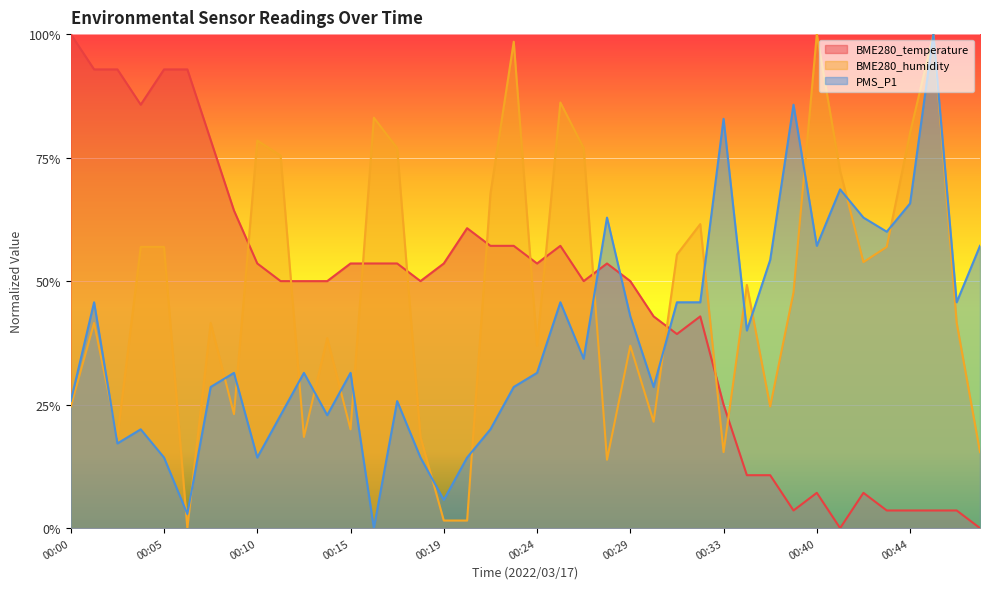

What is the maximum value shown in the chart?

1.0